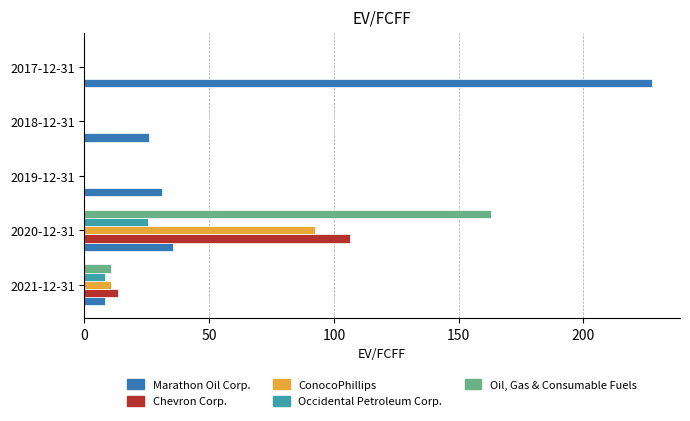

The Oil, Gas & Consumable Fuels series shows -69.8 at 2018-12-31. True or false?

False